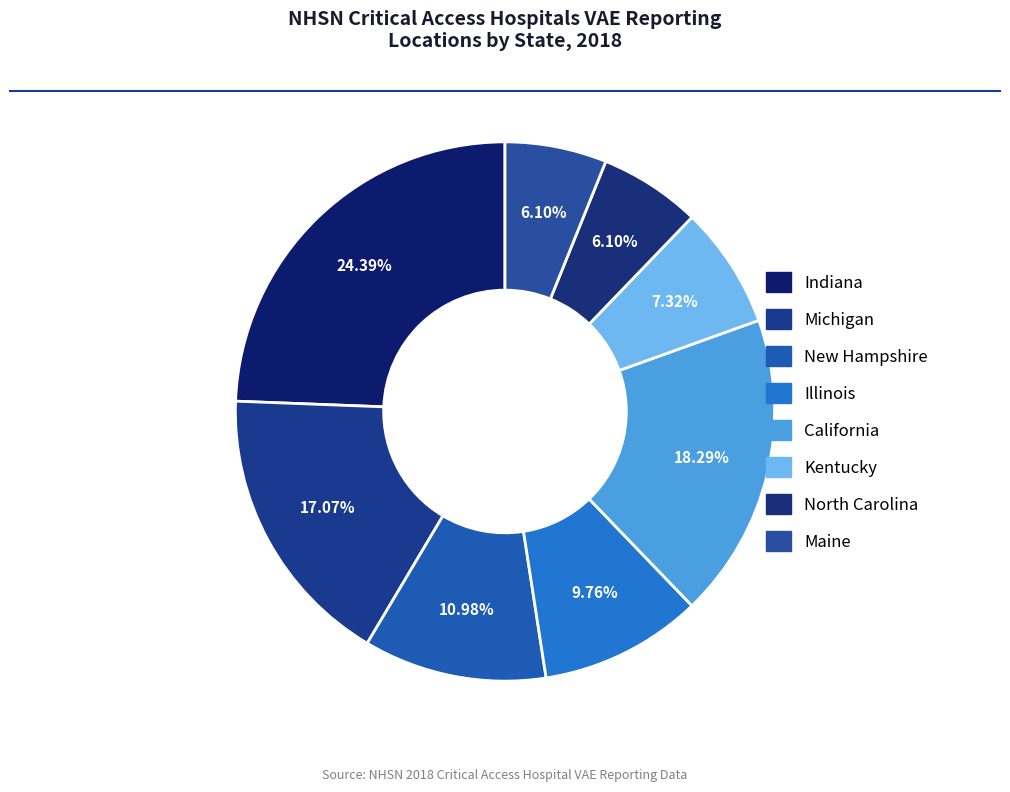

To the nearest percent, what portion does North Carolina represent?

6%